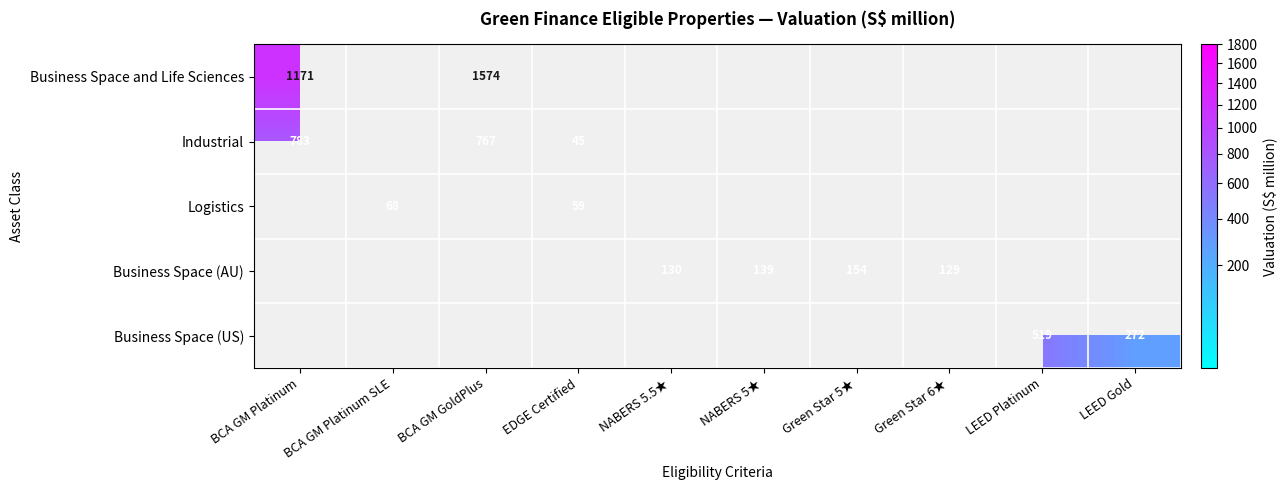

At which category is the sum across all series the highest?

BCA GM GoldPlus